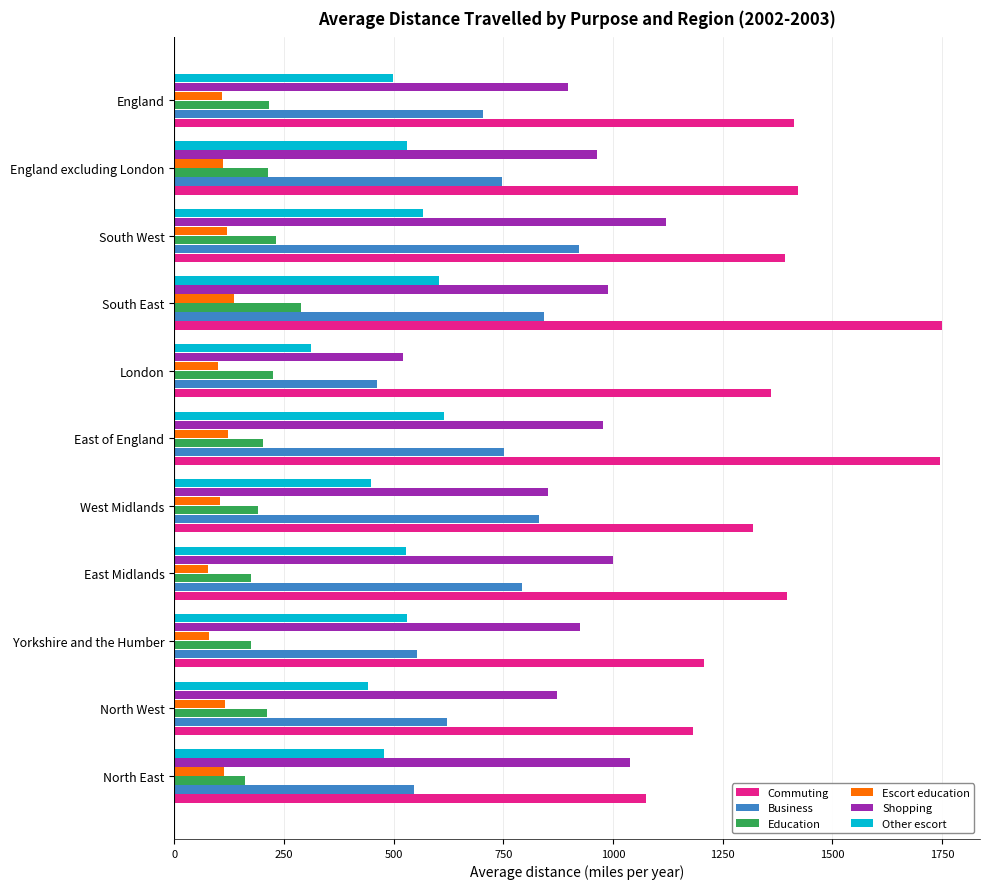

What is the difference between the second highest and minimum values in the Escort education series?

44.8